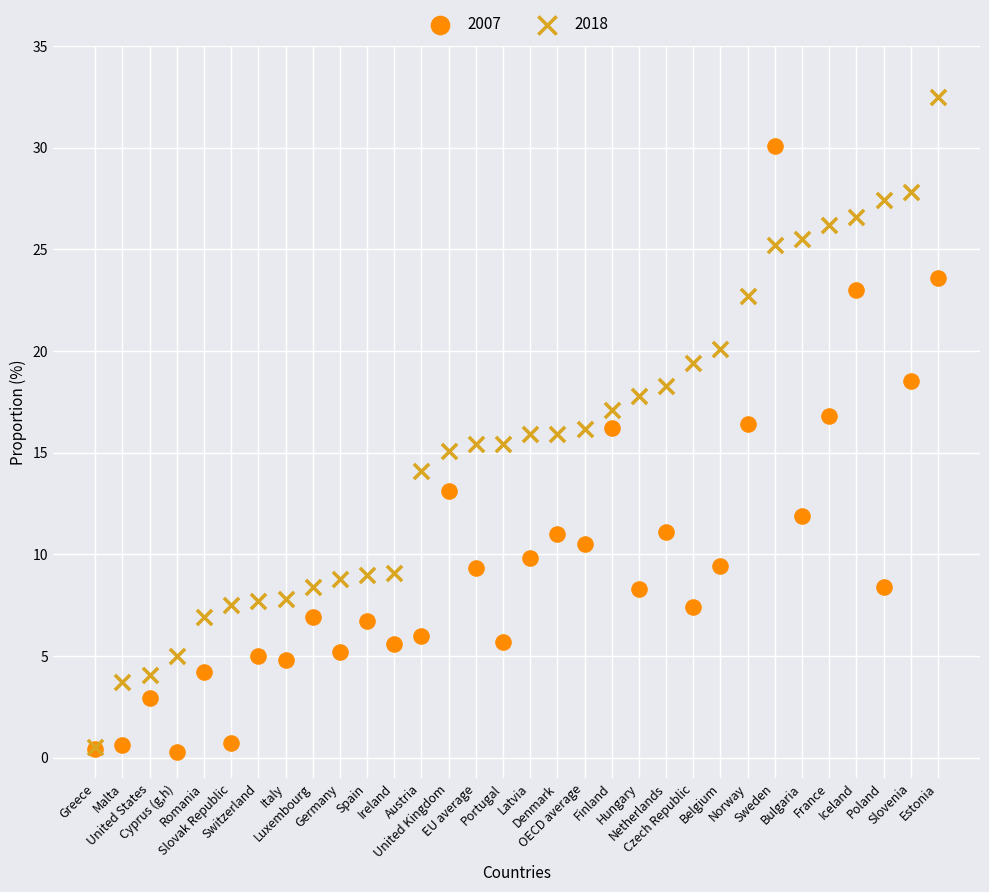

Which series contains the highest Y value?

2018